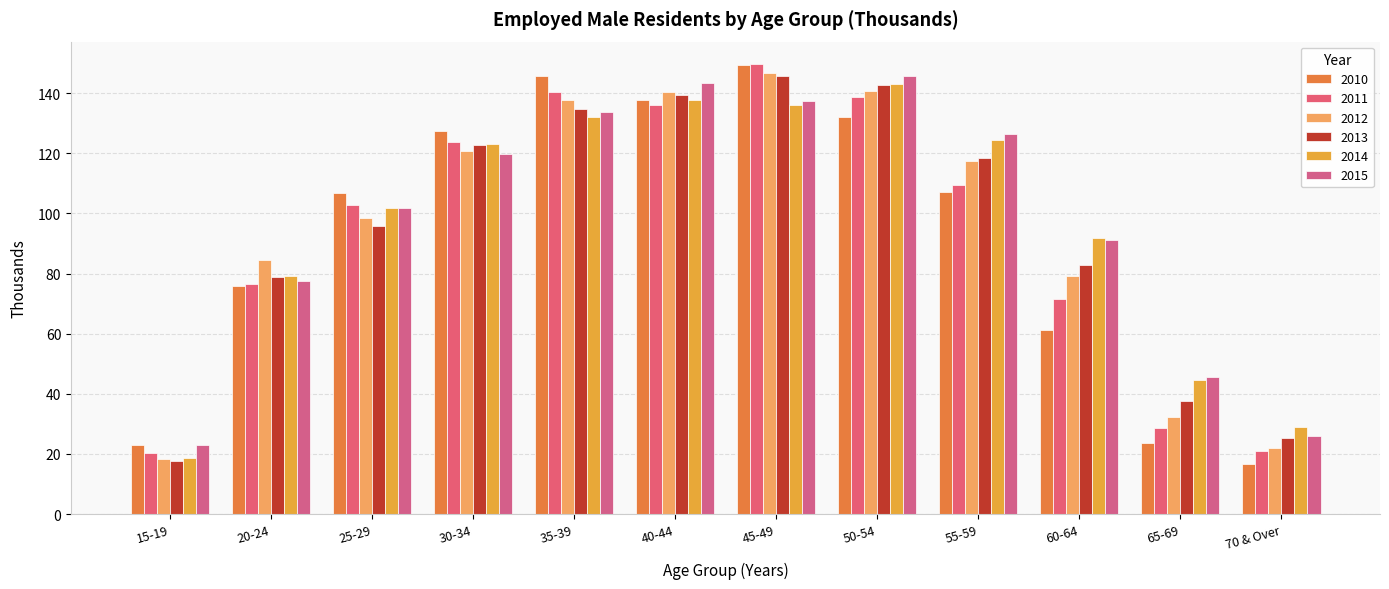

The value of 2012 at 60-64 is 40.9. True or false?

False